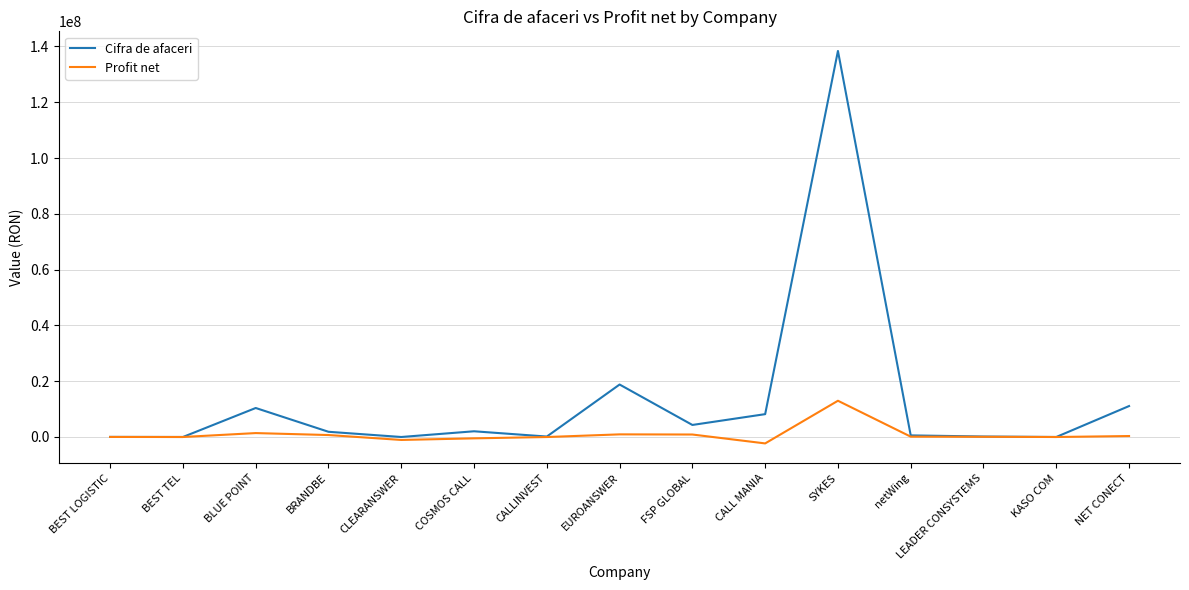

In Cifra de afaceri, how many points are higher than both neighbors (excluding endpoints)?

4